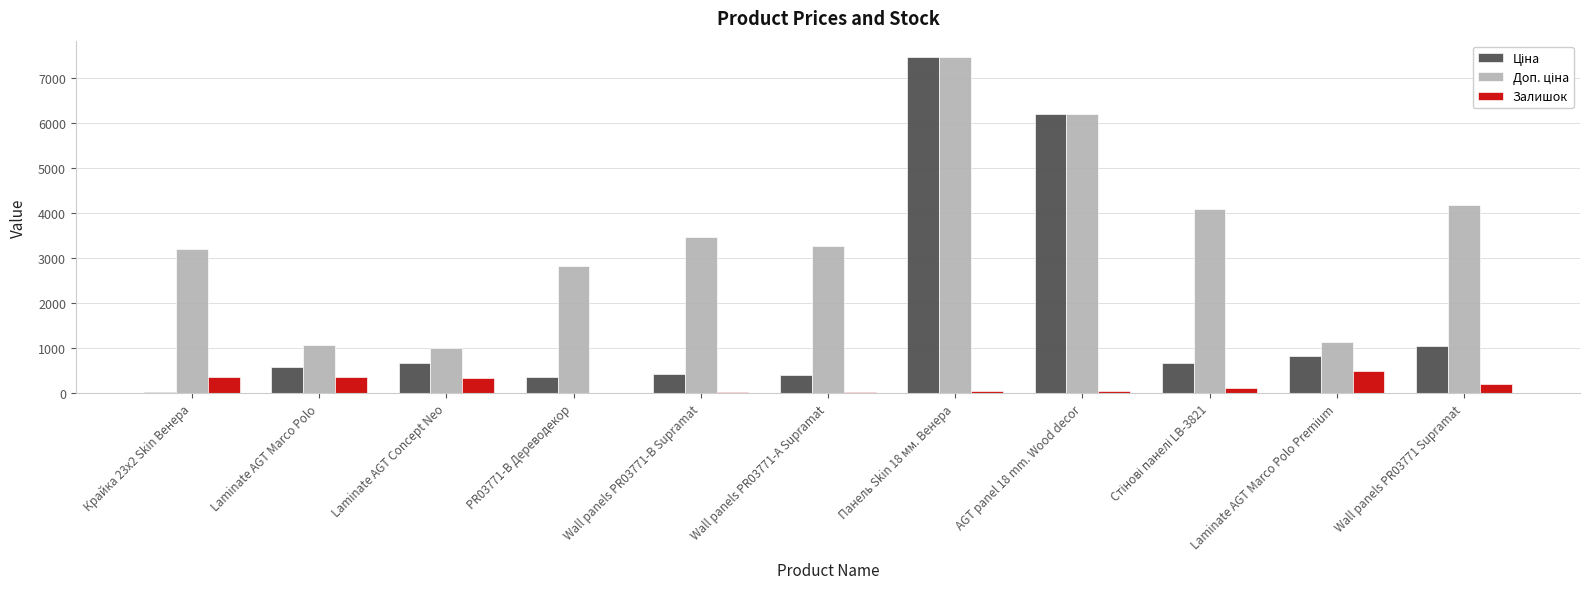

What is the maximum value shown in the chart?

7444.6